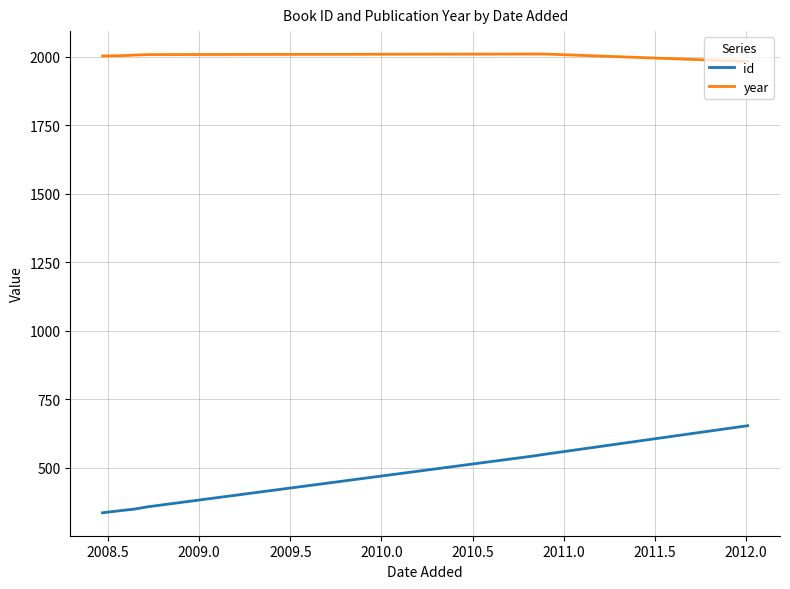

What is the smallest value displayed?

335